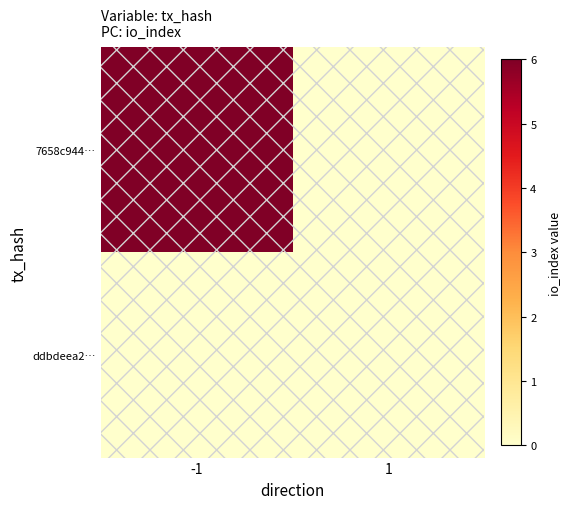

Reading left to right, transcribe all the data shown in this chart.

7658c944…: -1=6	1=0
ddbdeea2…: -1=0	1=0